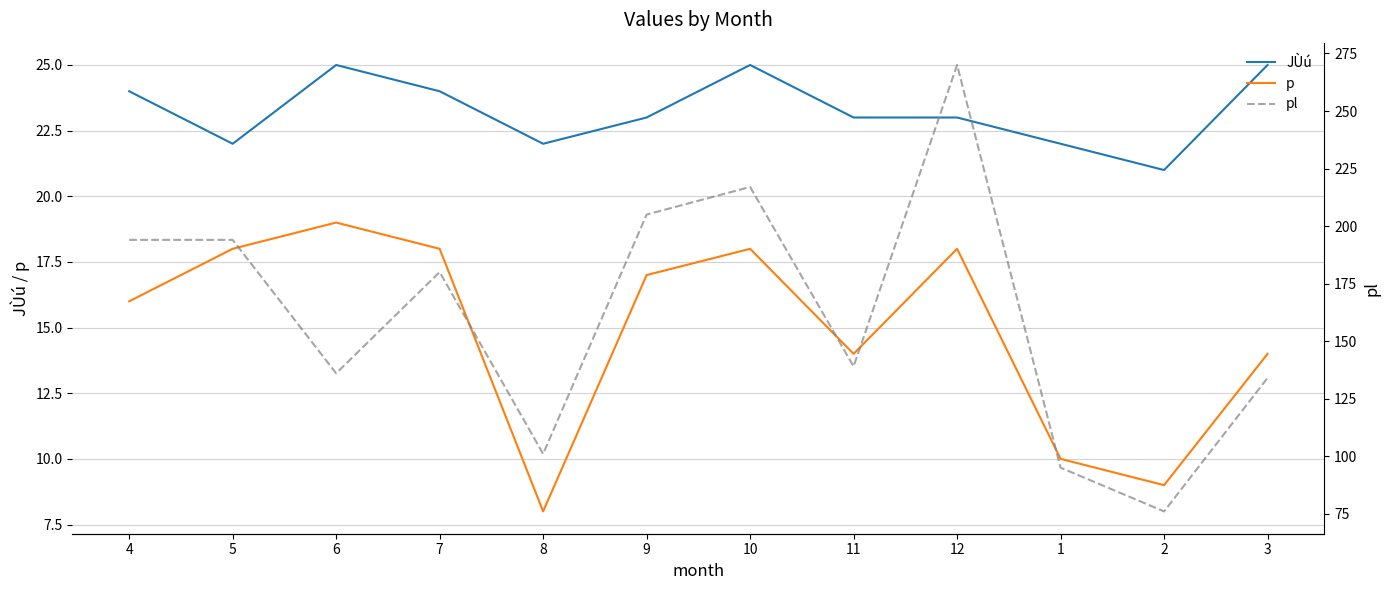

What is the label of the 9th point from the left?

12